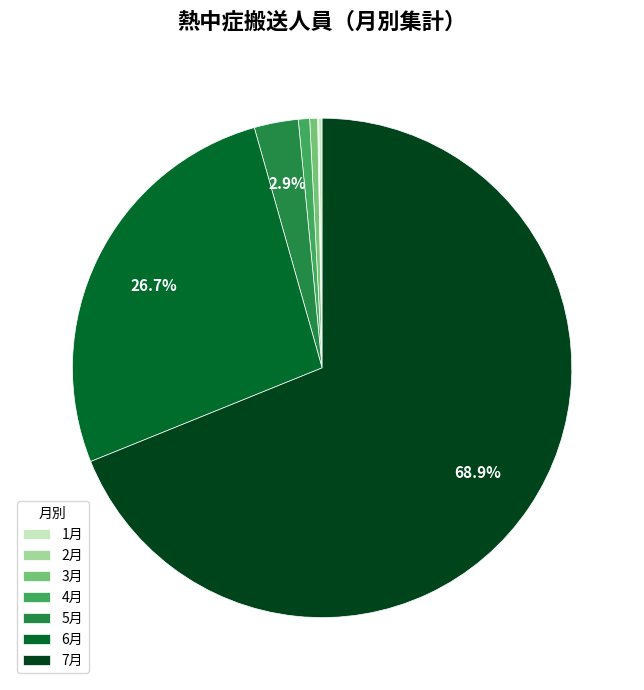

How much of the chart is everything except 5月?

97.1%